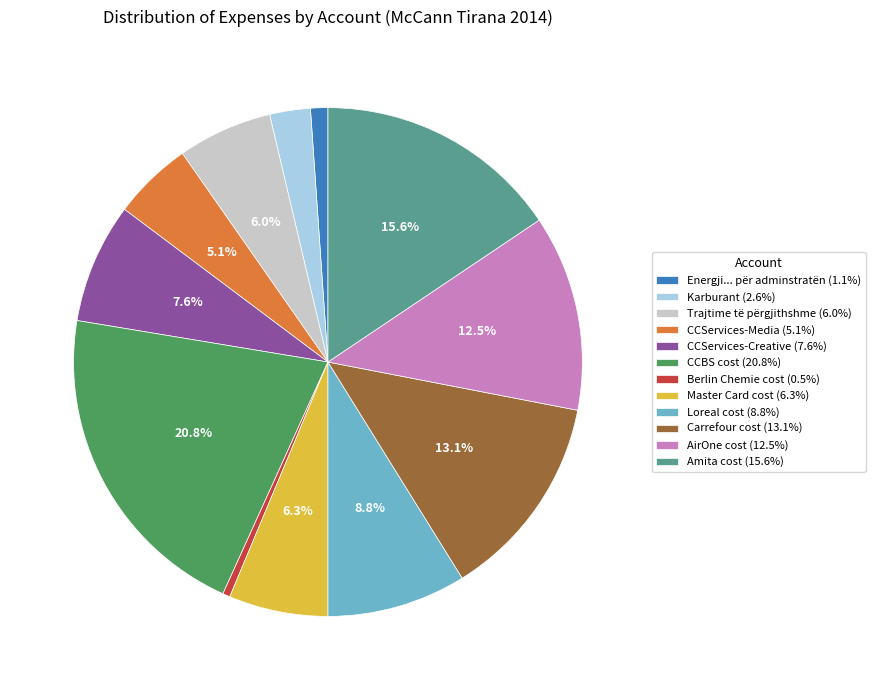

Does Master Card cost account for over 50% of the chart?

No